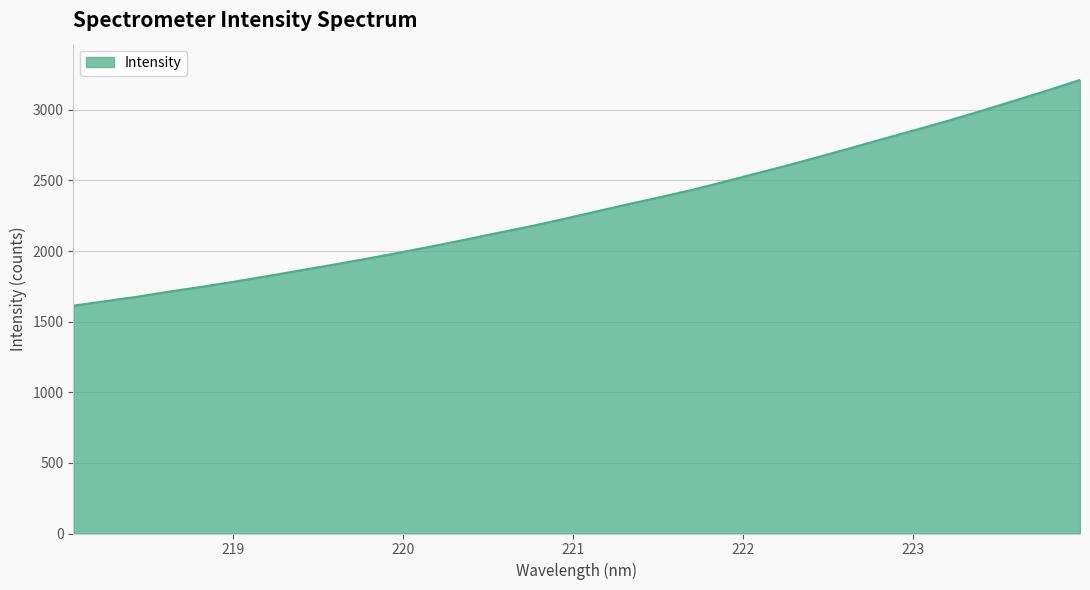

What is the difference between the maximum and minimum values?

1598.0